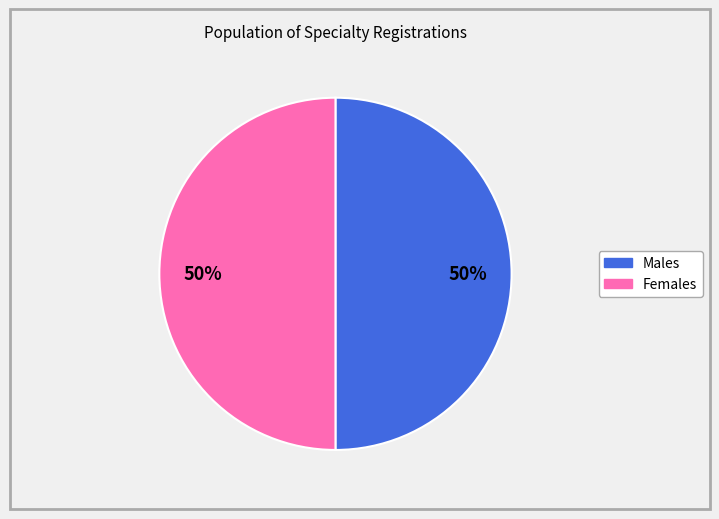

To the nearest percent, what is the average slice percentage?

50%